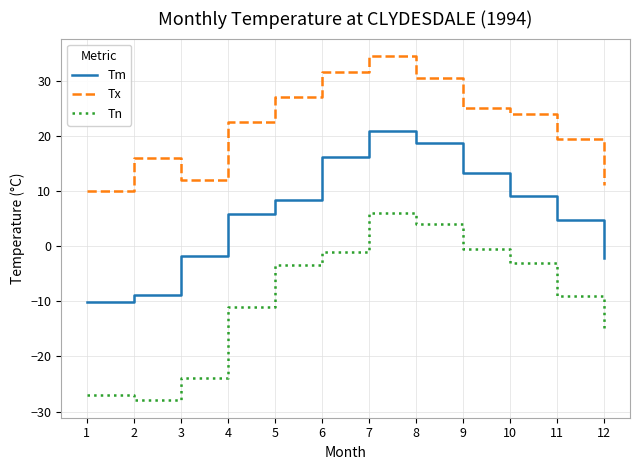

What are all the series names shown in the legend?

Tm, Tx, Tn